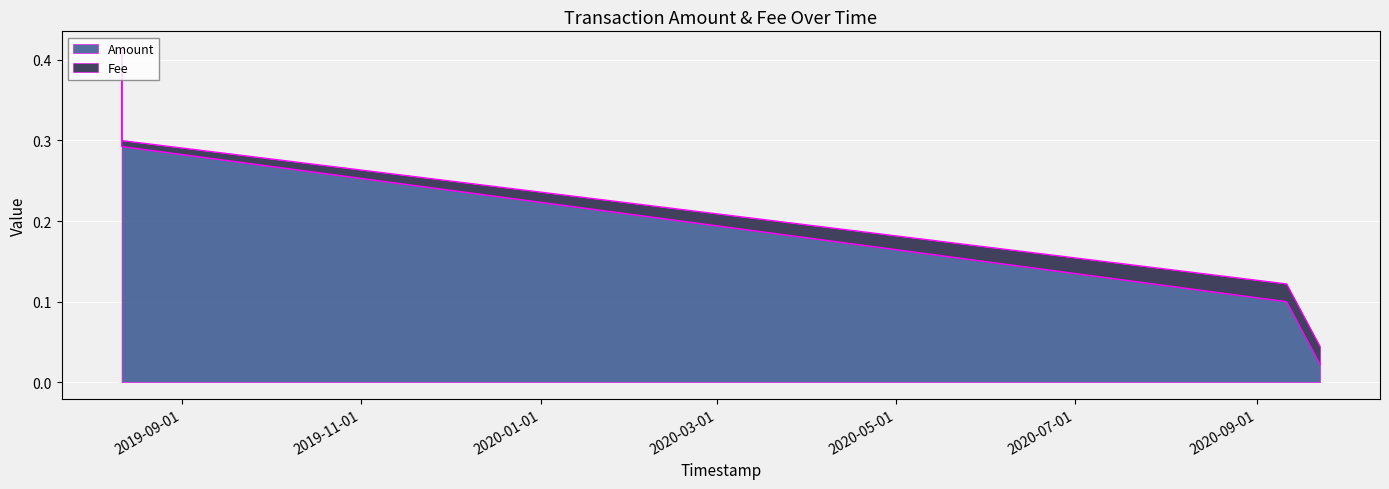

True or false: the data shows 0.4 at 2019-08-11 08:58:34.

True